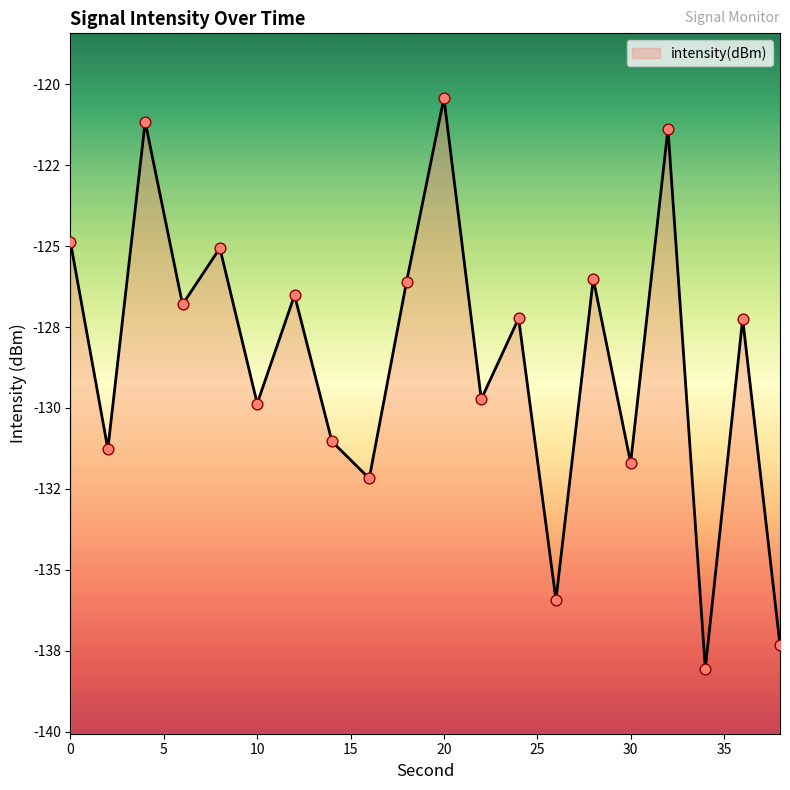

What is the change in value from 0 to 24?

-2.3